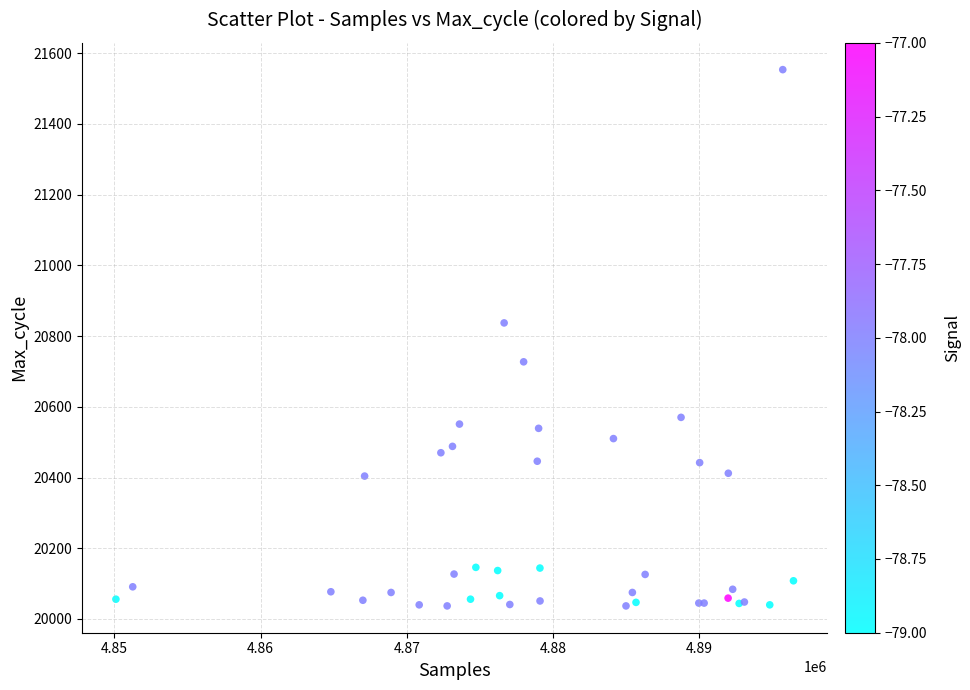

What Y value in the scatter plot is closest to 20795?

20837